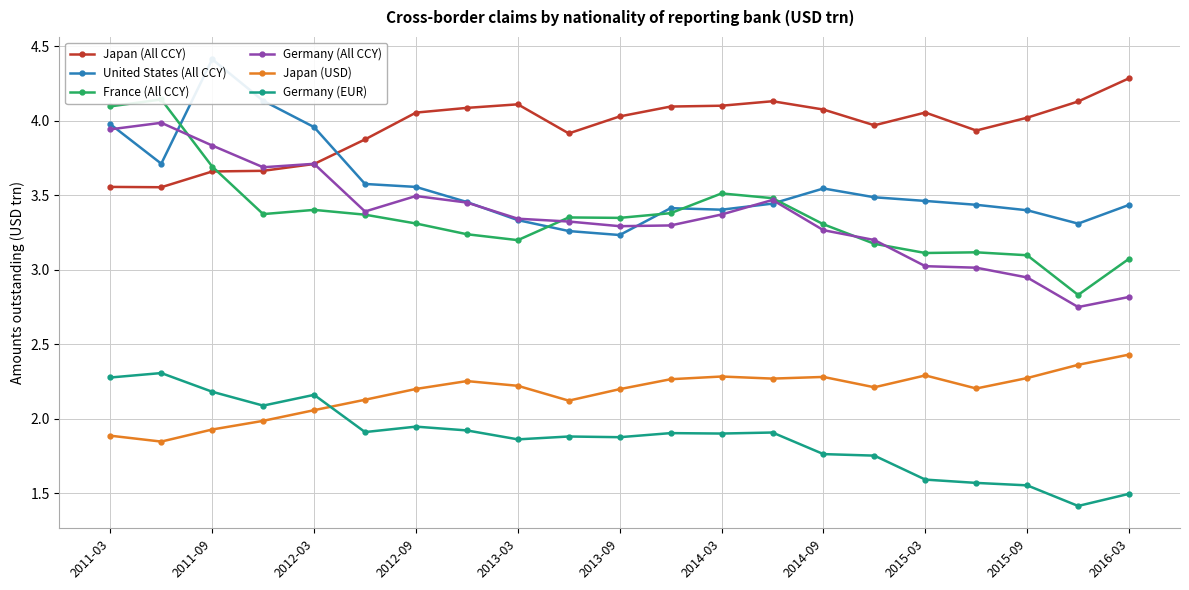

True or false: Germany (EUR) and Germany (All CCY) cross at least once.

False